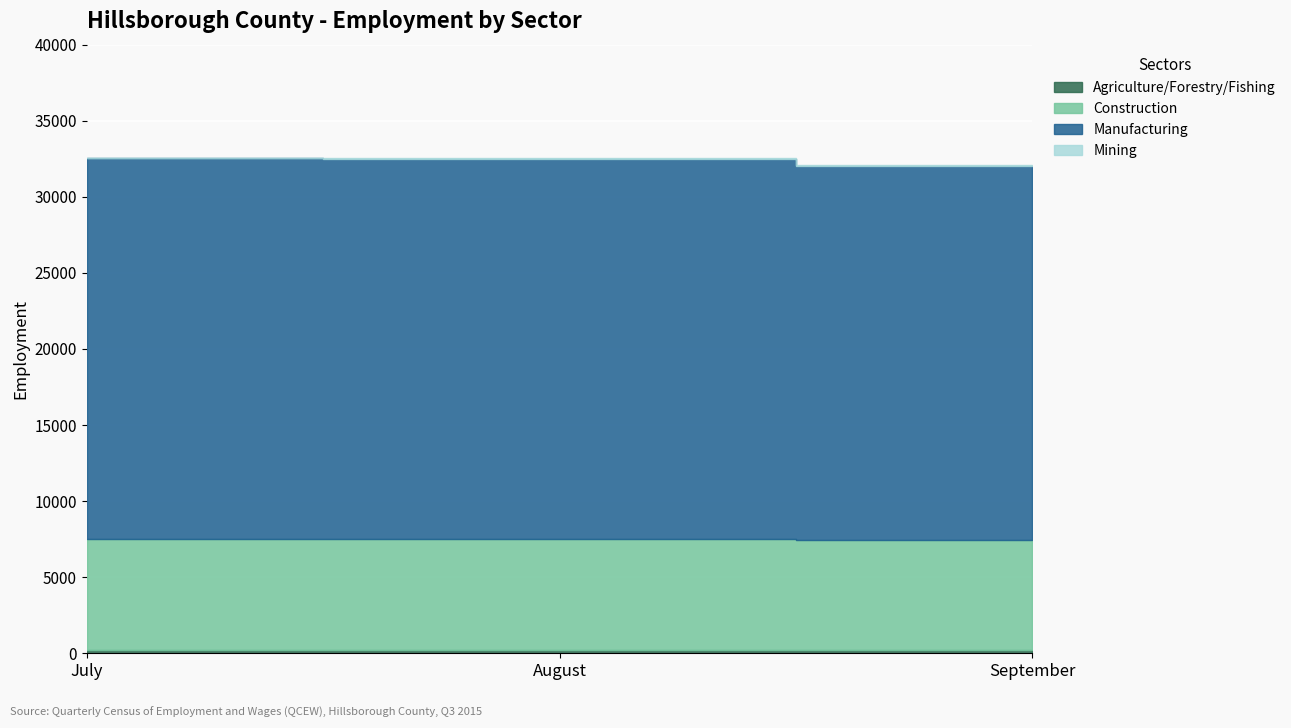

At which label does Manufacturing first exceed 24973?

July